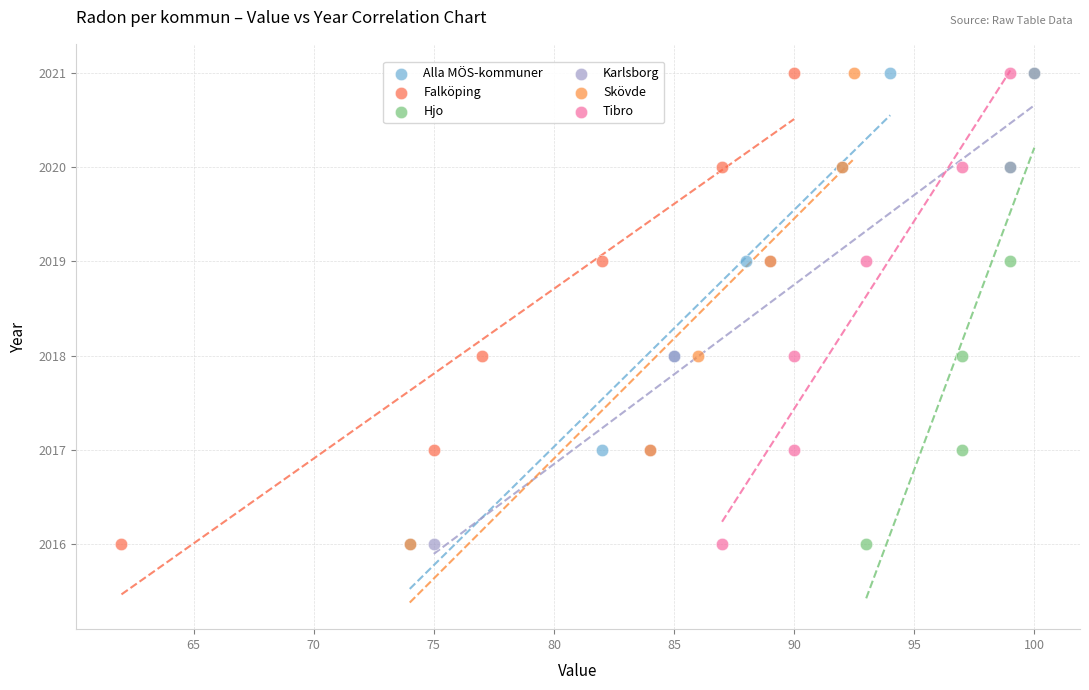

What are all the series names shown in the legend?

Alla MÖS-kommuner, Falköping, Hjo, Karlsborg, Skövde, Tibro